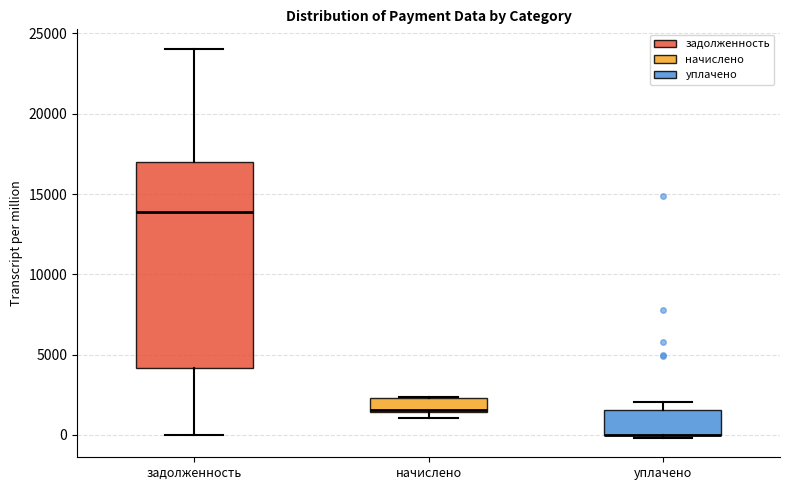

Comparing the boxes themselves (not the whiskers), which one is the tallest?

задолженность